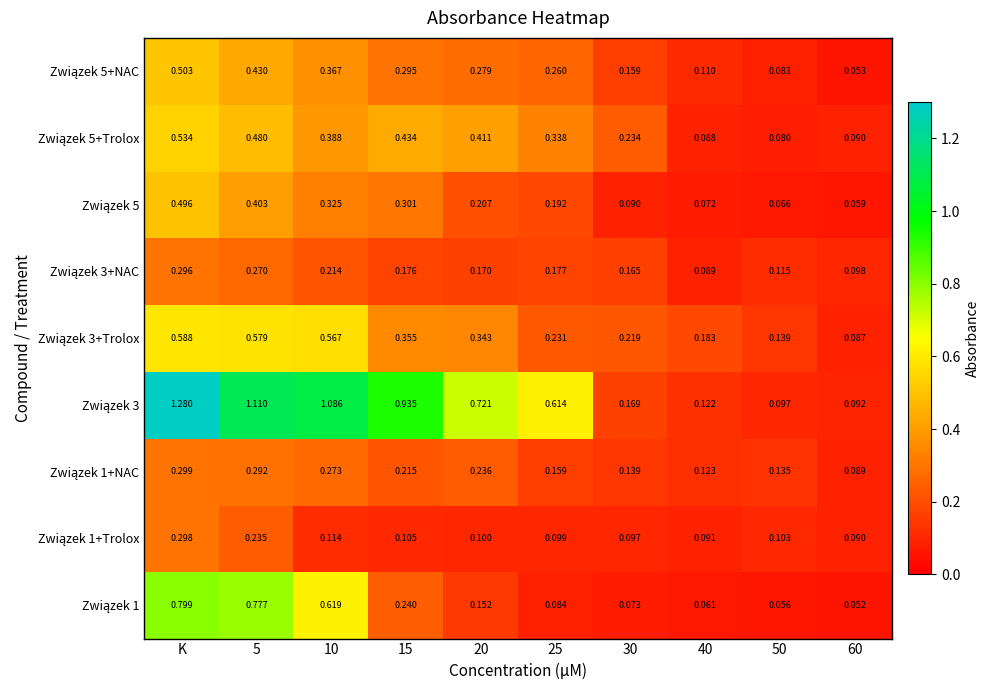

At which category is the sum across all series the highest?

K